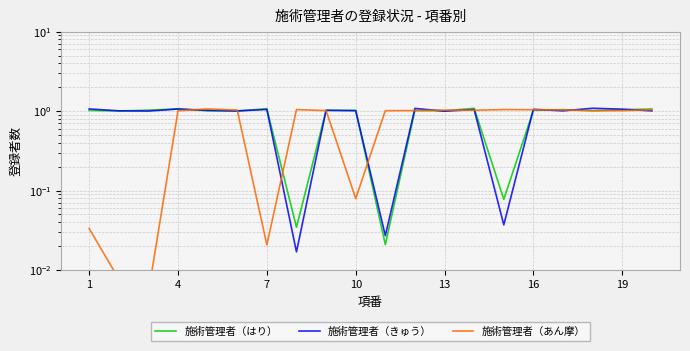

Is it true that 施術管理者（きゅう） equals 1.0 at 19?

True